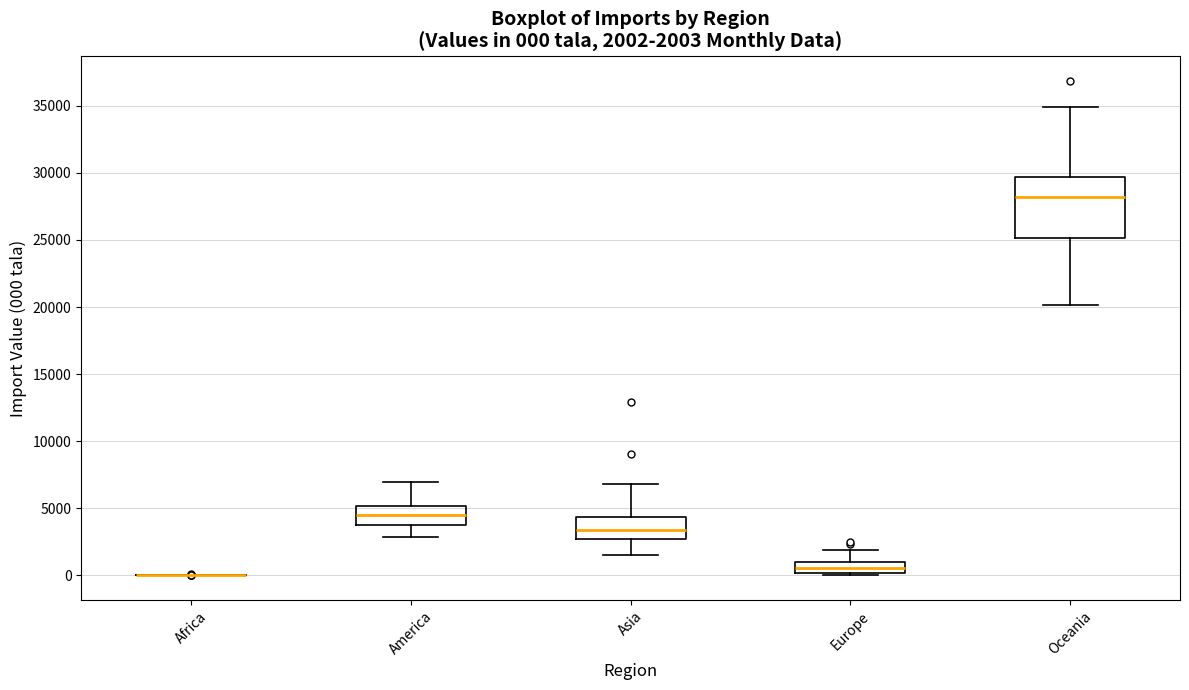

Comparing the boxes themselves (not the whiskers), which one is the tallest?

Oceania